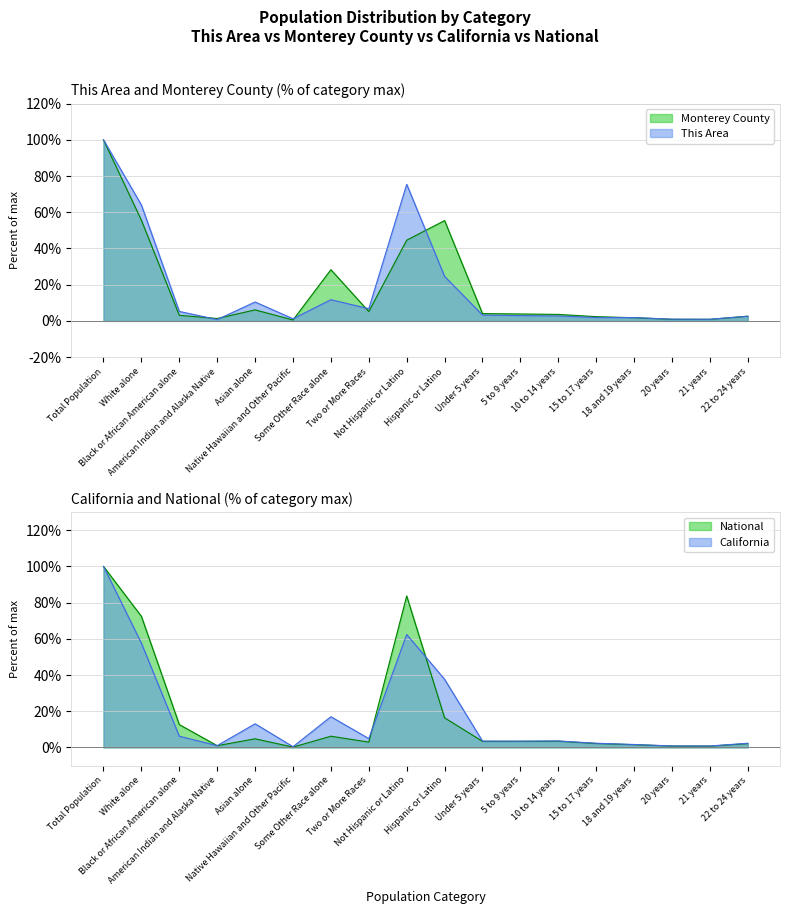

The Monterey County series shows 2.6 at 22 to 24 years. True or false?

True